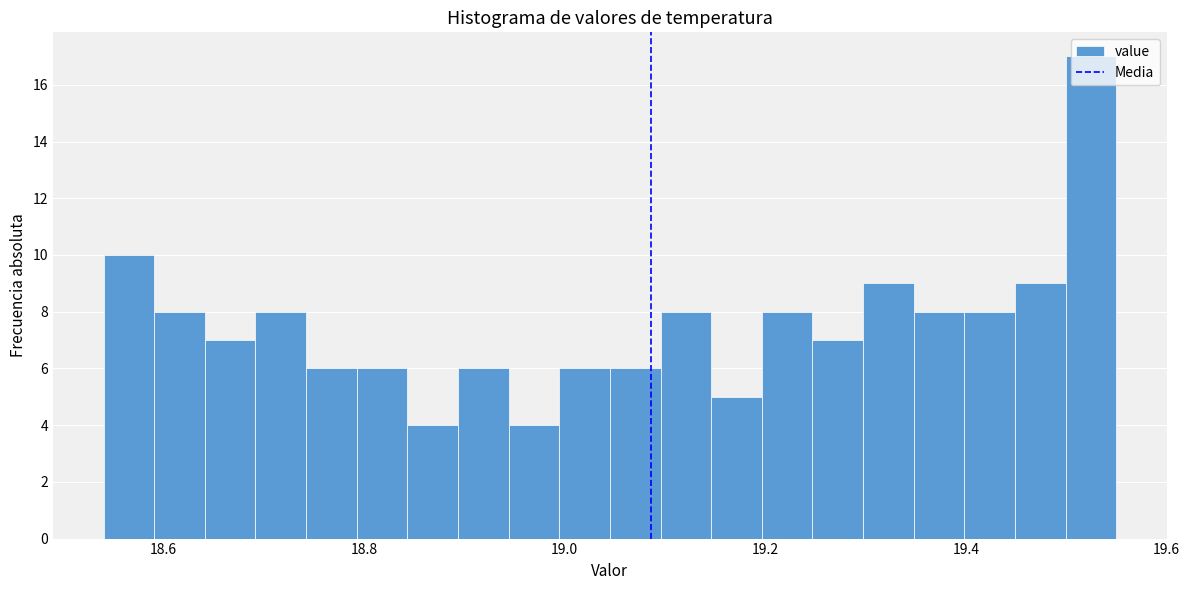

Around what value on the x-axis is the tallest bar? Give the approximate position of its centre, as read against the axis.

19.52